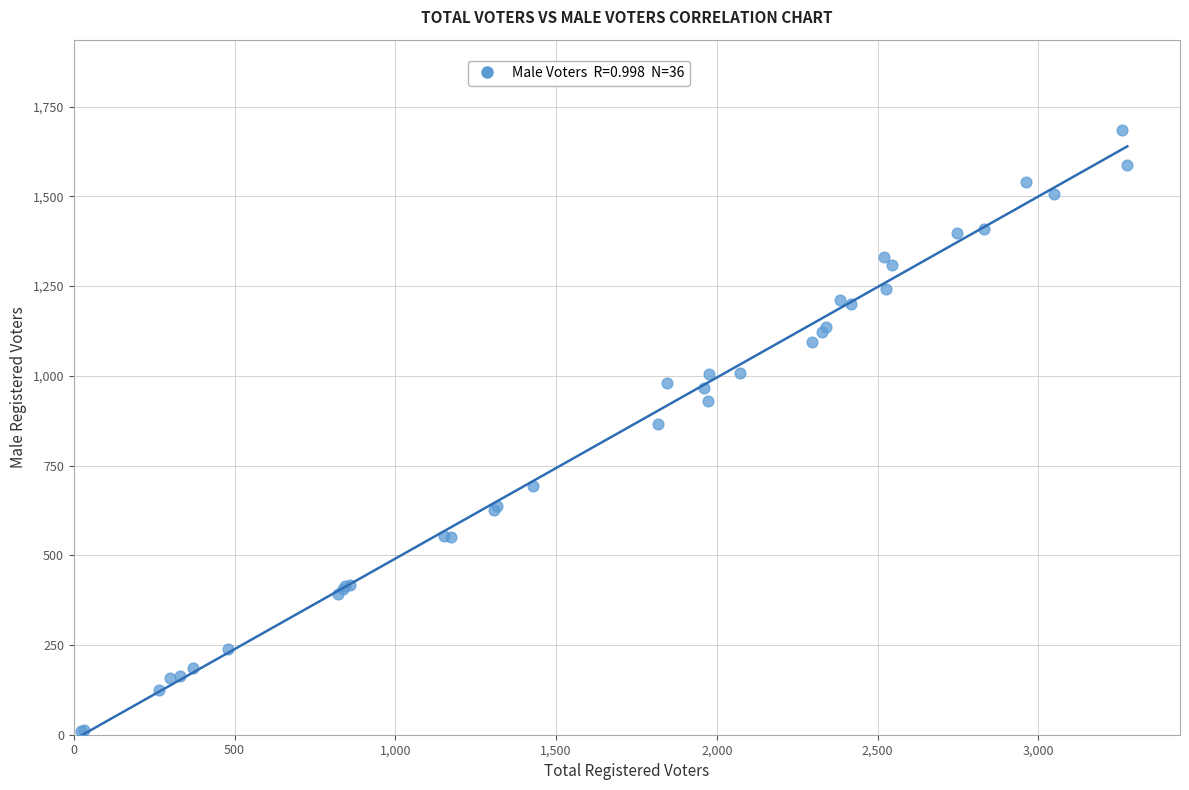

What Y value in the scatter plot is closest to 847?

867